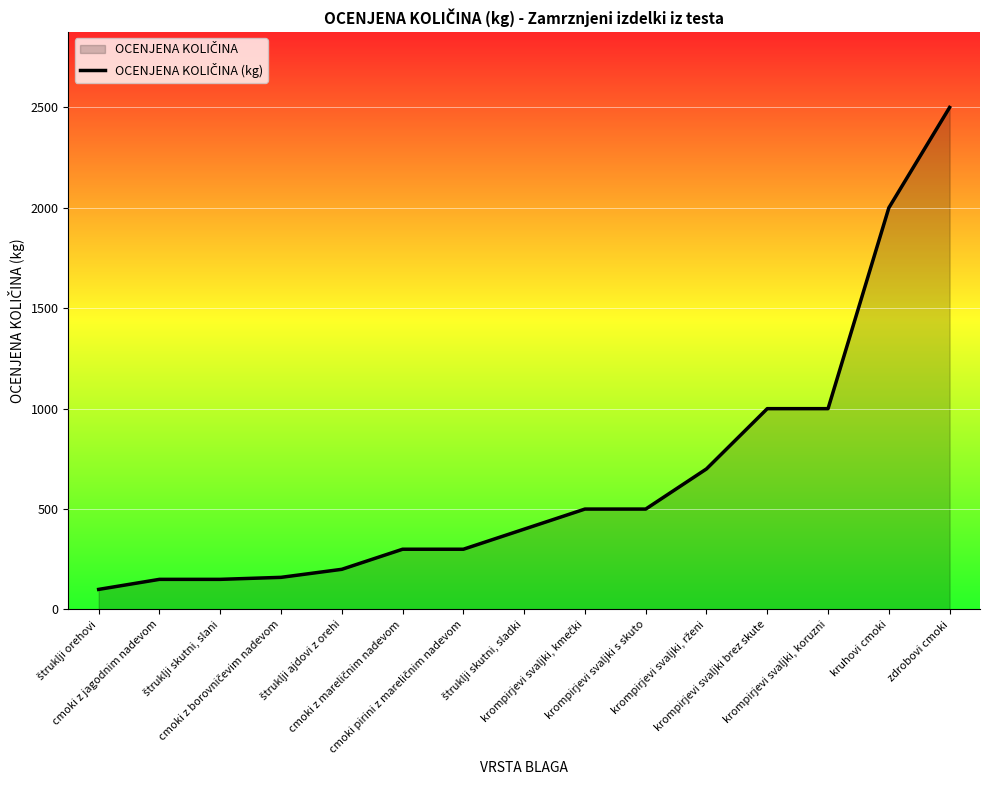

Does the chart display data point markers on the line(s)?

No